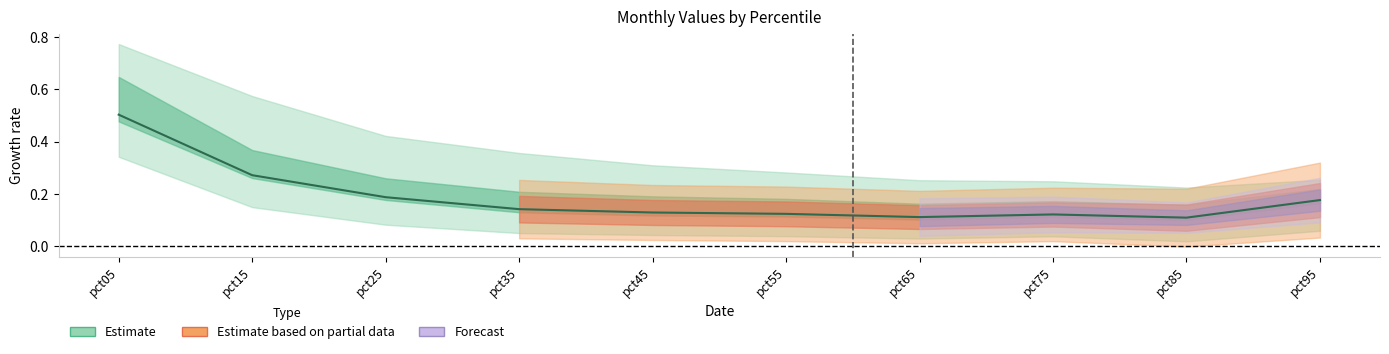

What is the average value?

0.2